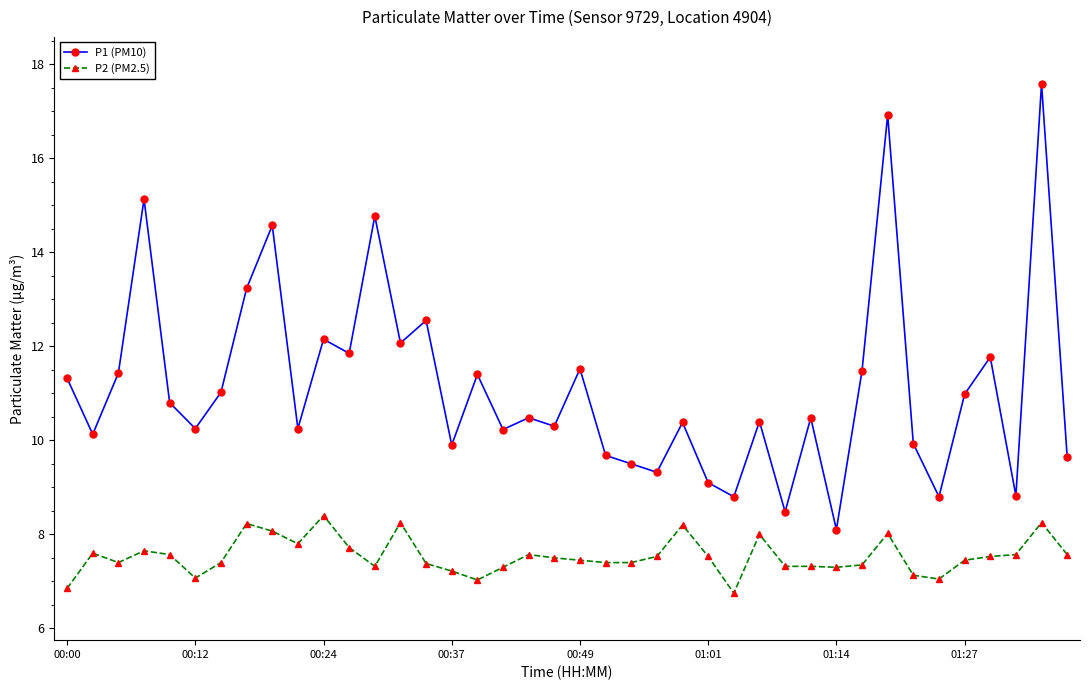

What is the highest value of the P2 (PM2.5) series?

8.4